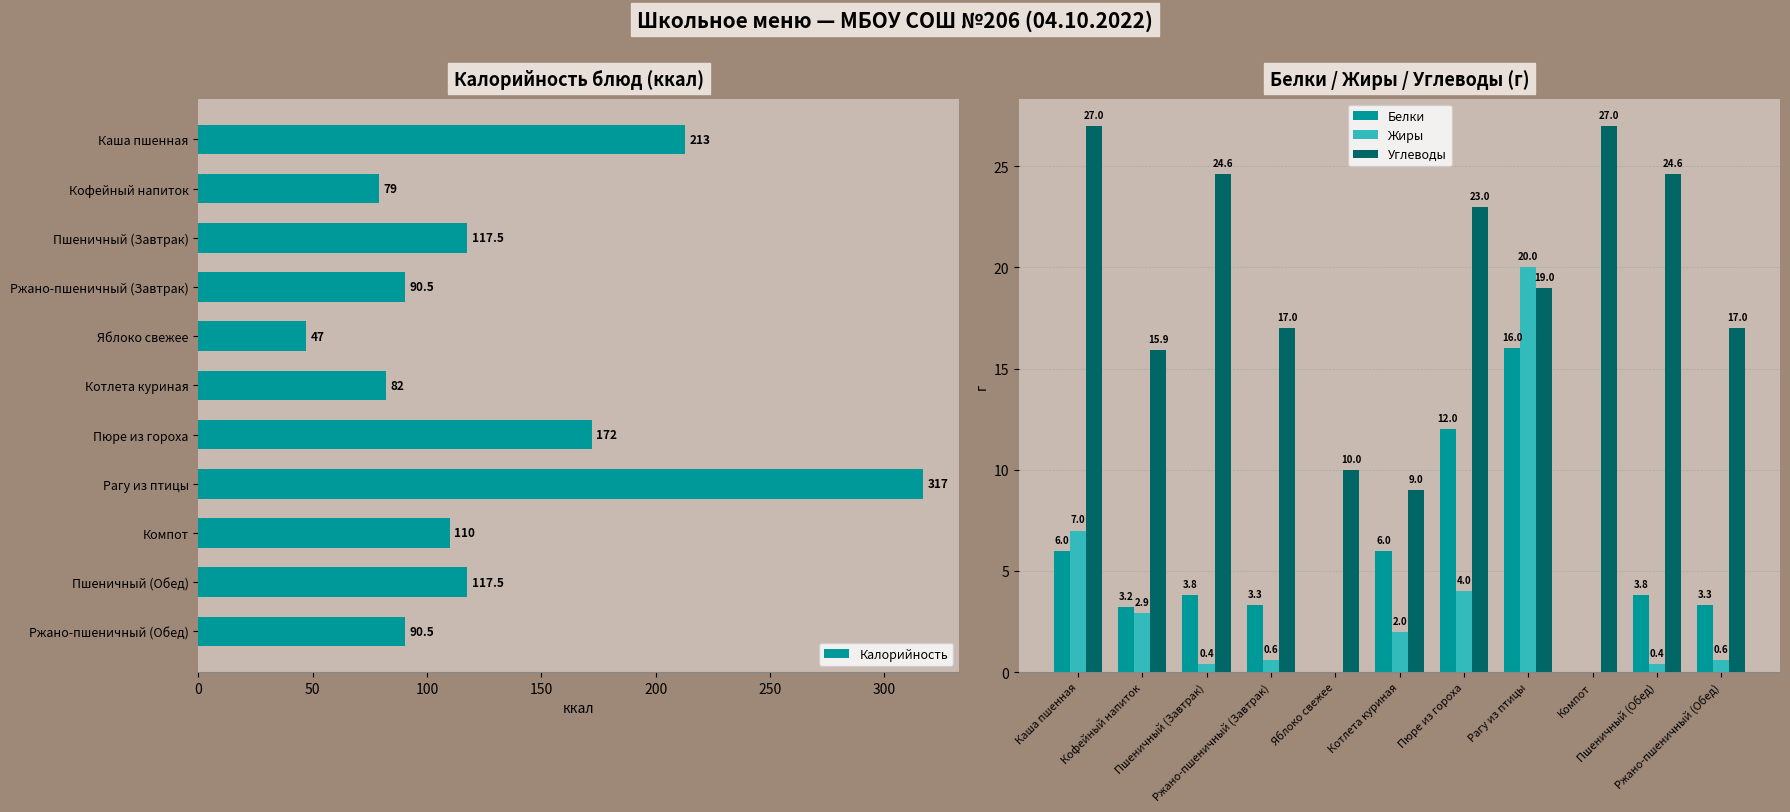

True or false: Белки has a value of 4.7 at Ржано-пшеничный (Обед).

False